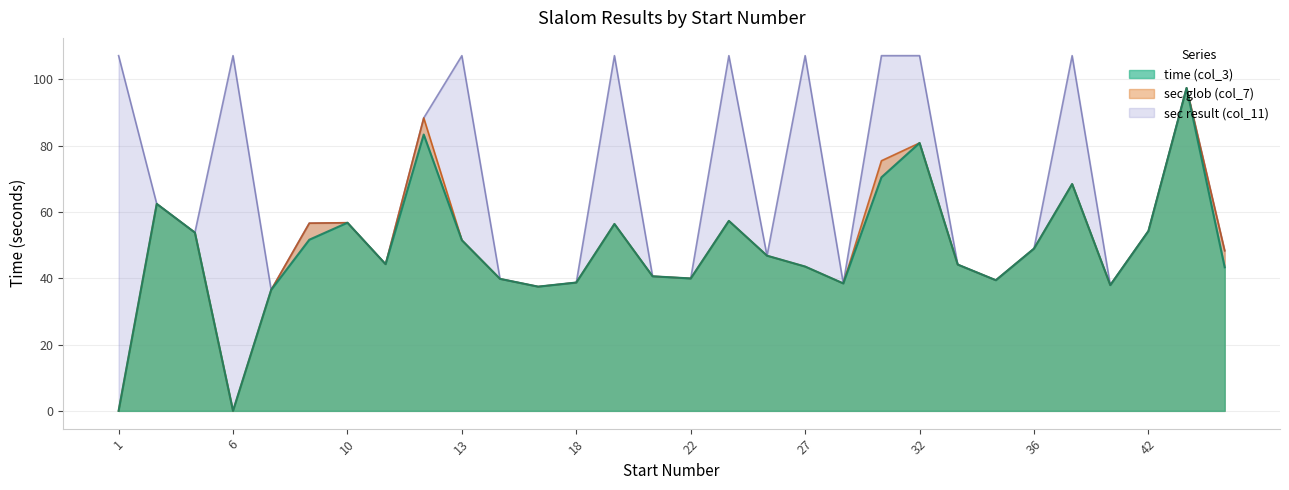

How many values in the sec result (col_11) series exceed 54?

15